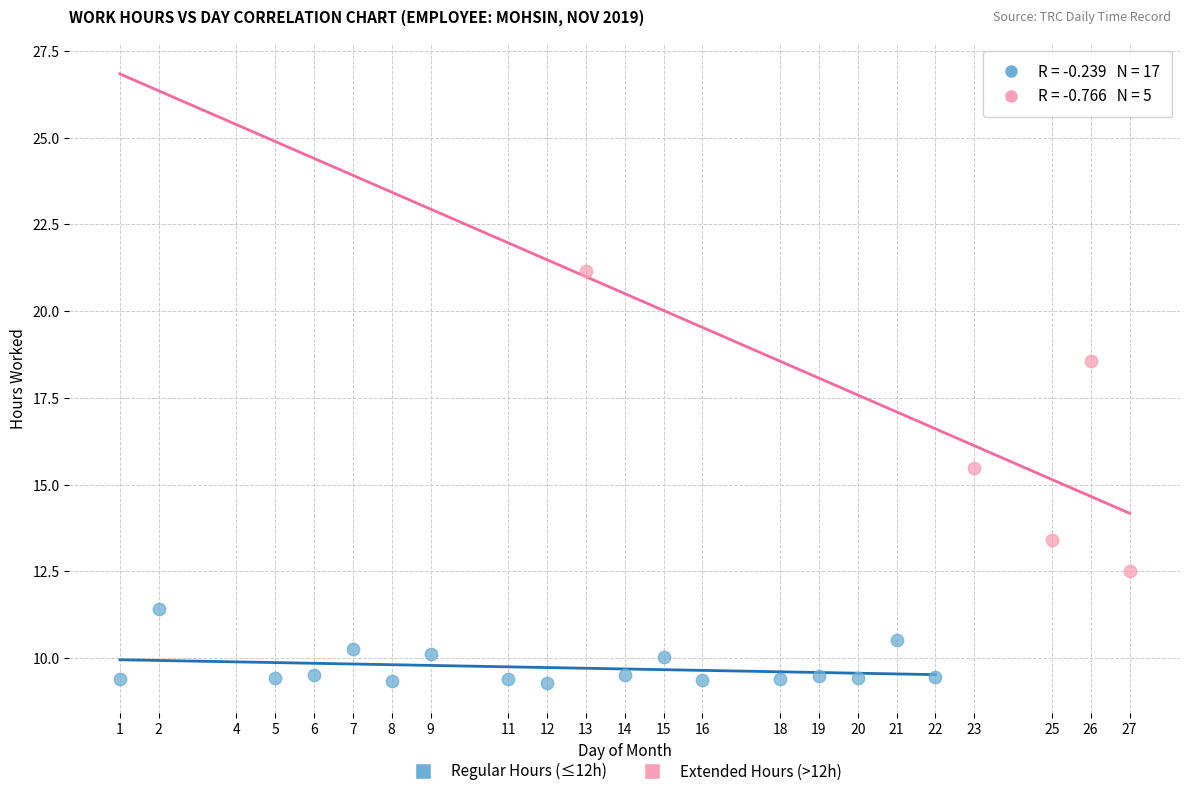

Which series reaches the minimum Y coordinate?

Regular Hours (≤12h)